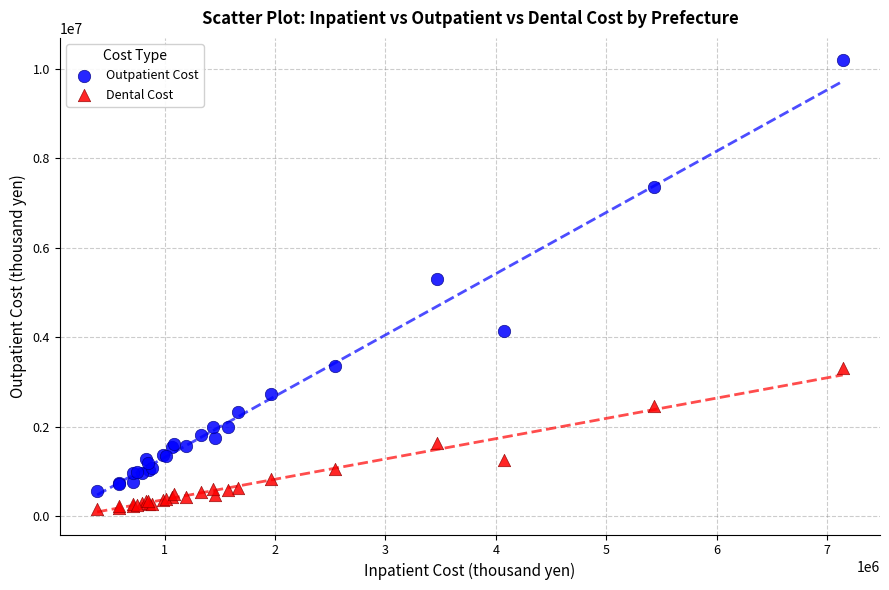

Across all series, what Y value is closest to 5170647?

5291959.9